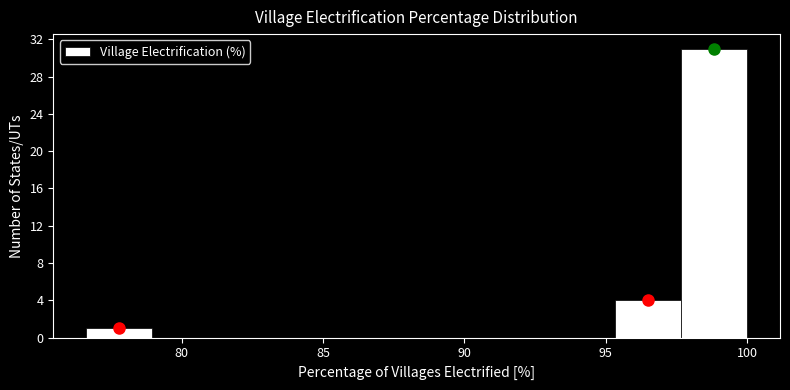

How tall is the bar that spans 97.5 to 100.0 on the x-axis? Neither the bar edges nor the heights are printed on the chart, so give them approximately, as read against the axes.

31